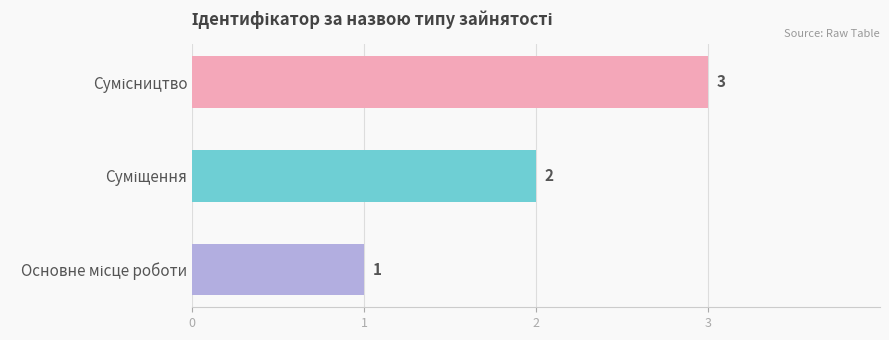

How many values are between 1 and 3?

3